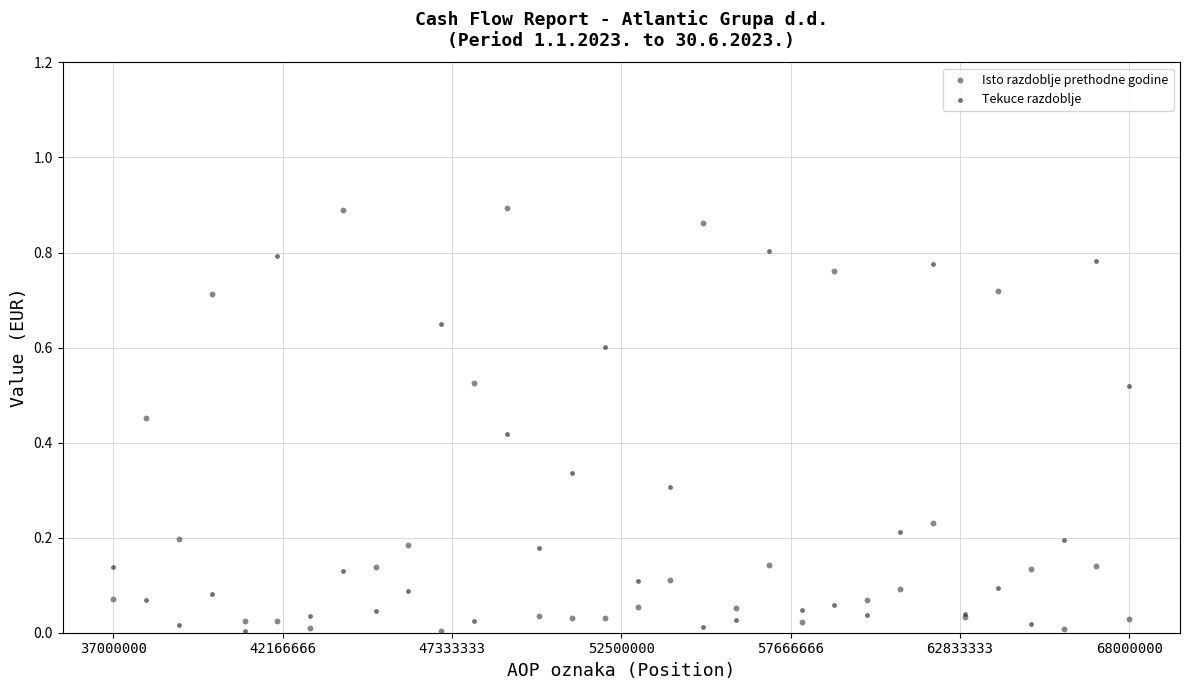

Which series reaches the maximum Y coordinate?

Isto razdoblje prethodne godine